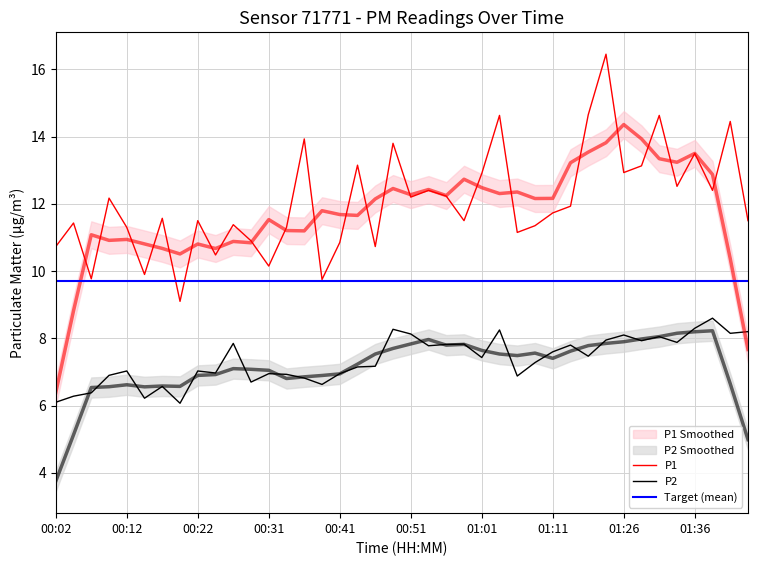

At which label does P2 first exceed 7?

00:12